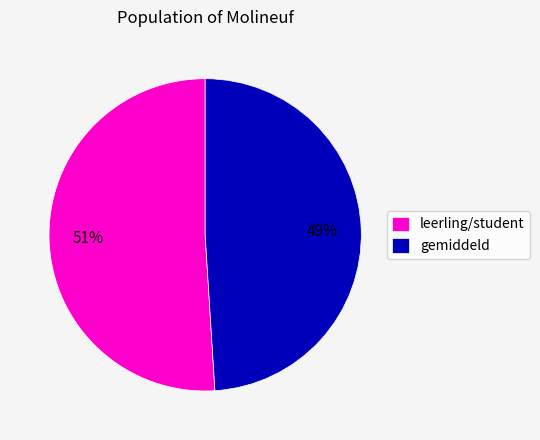

The leerling/student slice represents 51% of the pie. True or false?

True